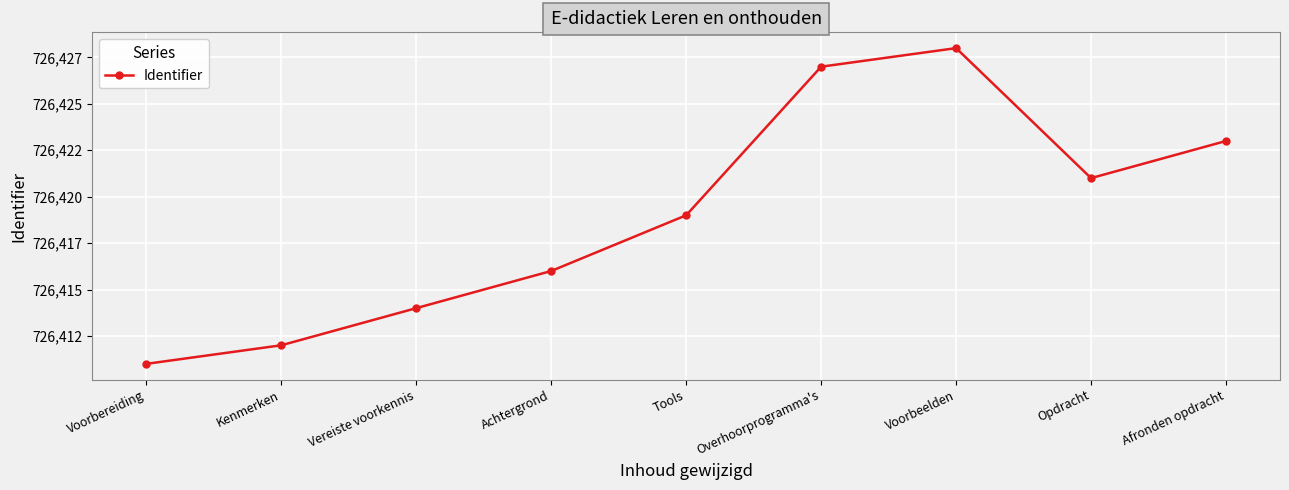

Is this an area chart (filled region under the line)?

No